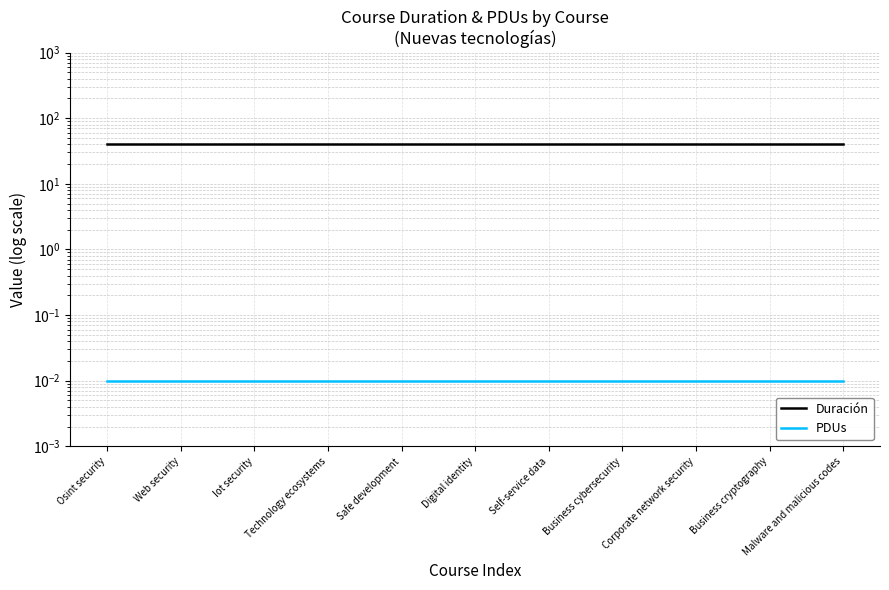

The PDUs series shows 0.0 at Digital identity. True or false?

False